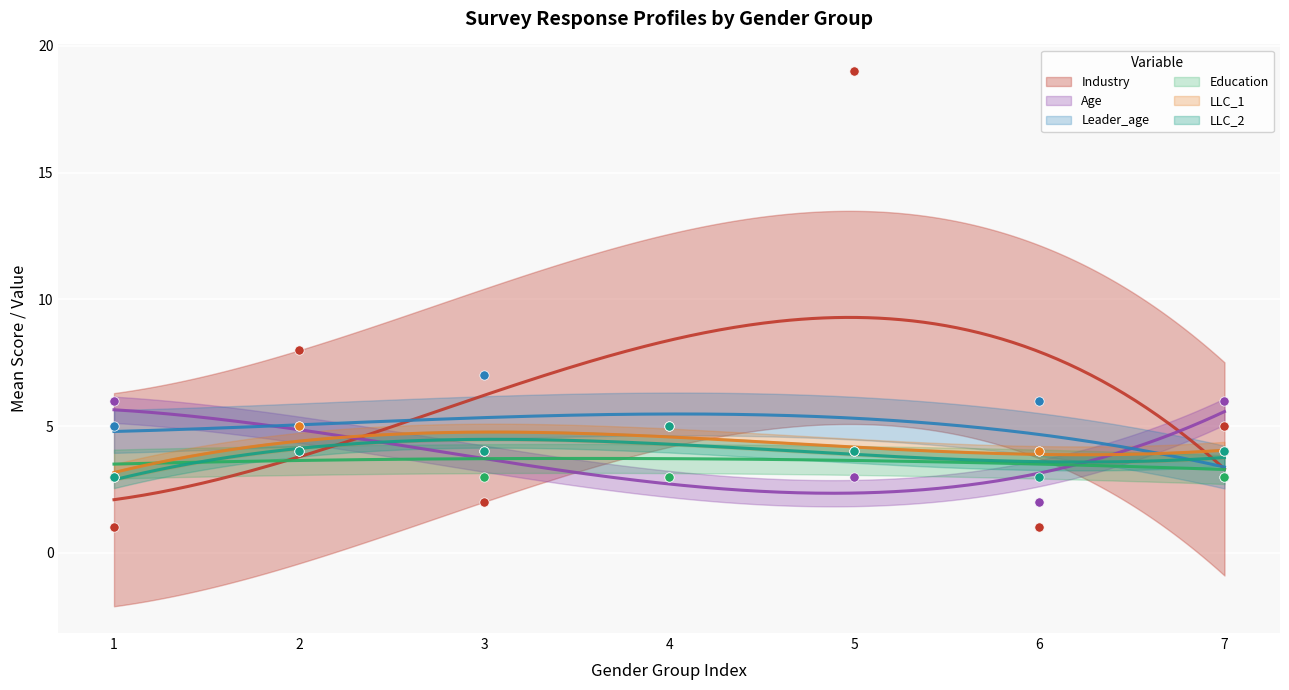

At which category is the sum across all series the highest?

5